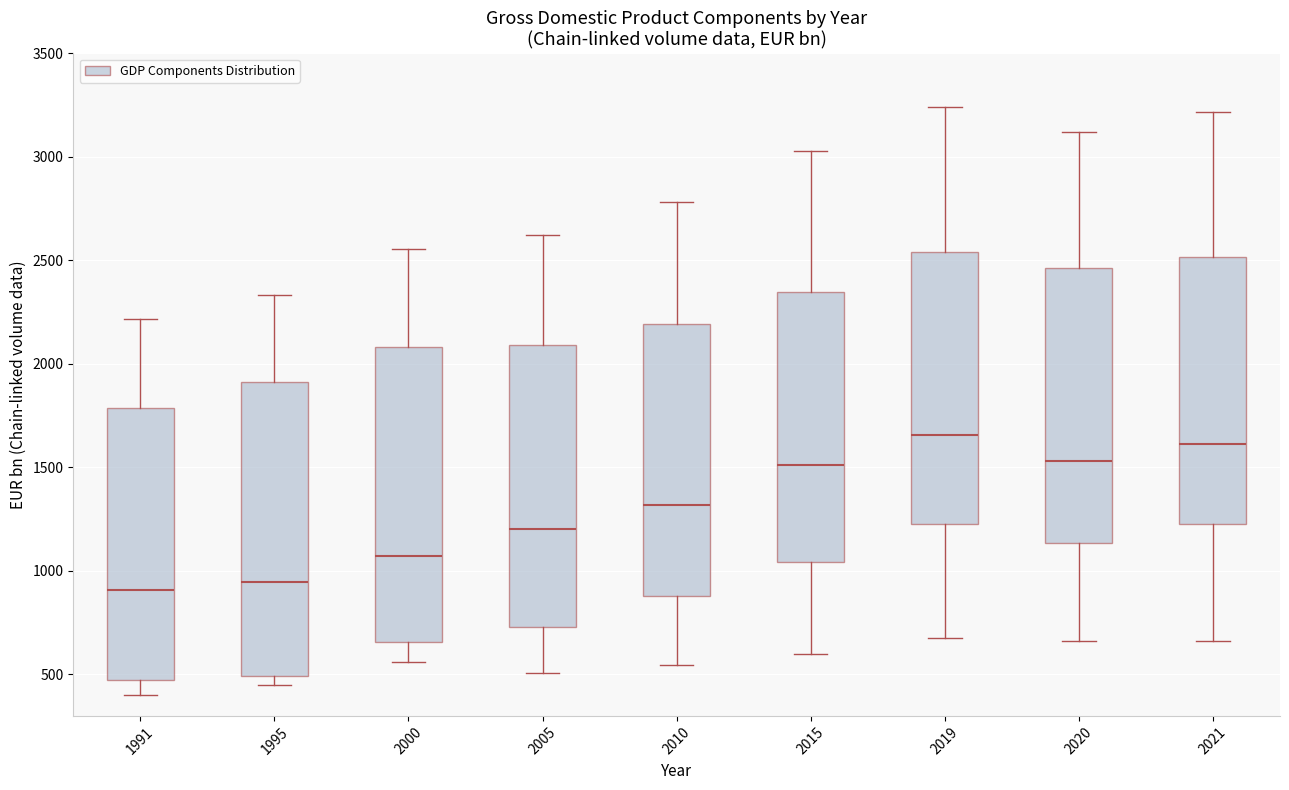

Reading left to right, read every box against the y-axis: the position of its median line, the range the box covers, and the ends of its whiskers. The values are not printed on the chart, so give them approximately, as read against the axis.

1991: median 900, box 450 to 1800, whiskers 400 to 2200
1995: median 950, box 500 to 1900, whiskers 450 to 2350
2000: median 1050, box 650 to 2100, whiskers 550 to 2550
2005: median 1200, box 750 to 2100, whiskers 500 to 2600
2010: median 1300, box 900 to 2200, whiskers 550 to 2800
2015: median 1500, box 1050 to 2350, whiskers 600 to 3050
2019: median 1650, box 1250 to 2550, whiskers 700 to 3250
2020: median 1550, box 1150 to 2450, whiskers 650 to 3100
2021: median 1600, box 1250 to 2500, whiskers 650 to 3200